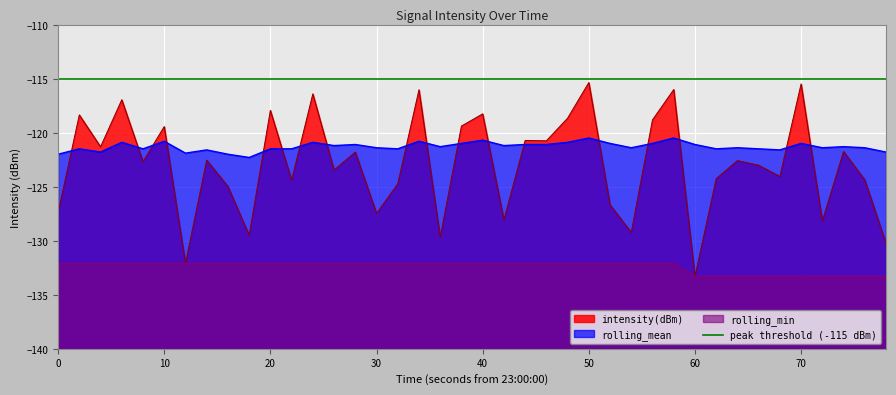

What is the average value of the intensity(dBm) series?

-122.9